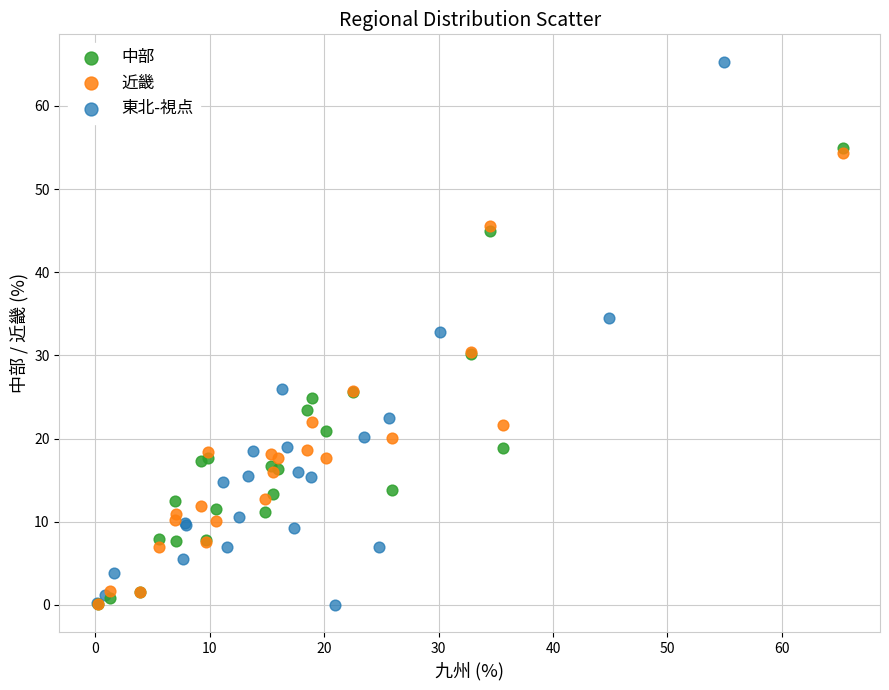

Which series has the largest Y range (max minus min)?

東北-視点